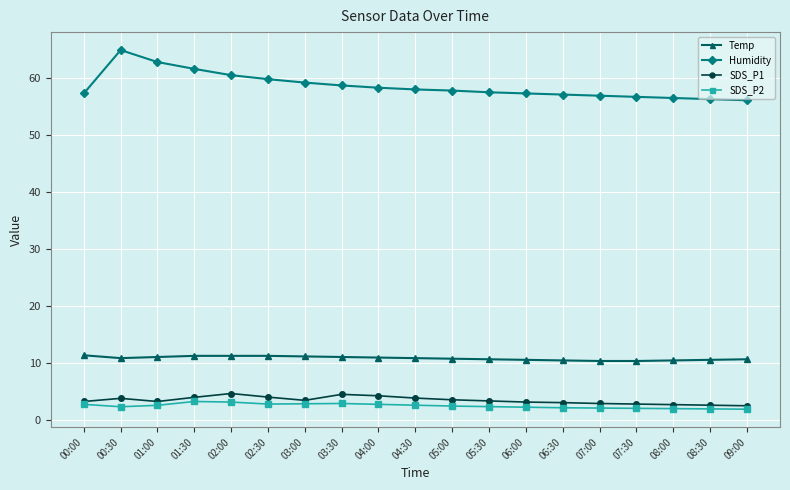

What is the approximate value of SDS_P1 at 02:00?

4.7